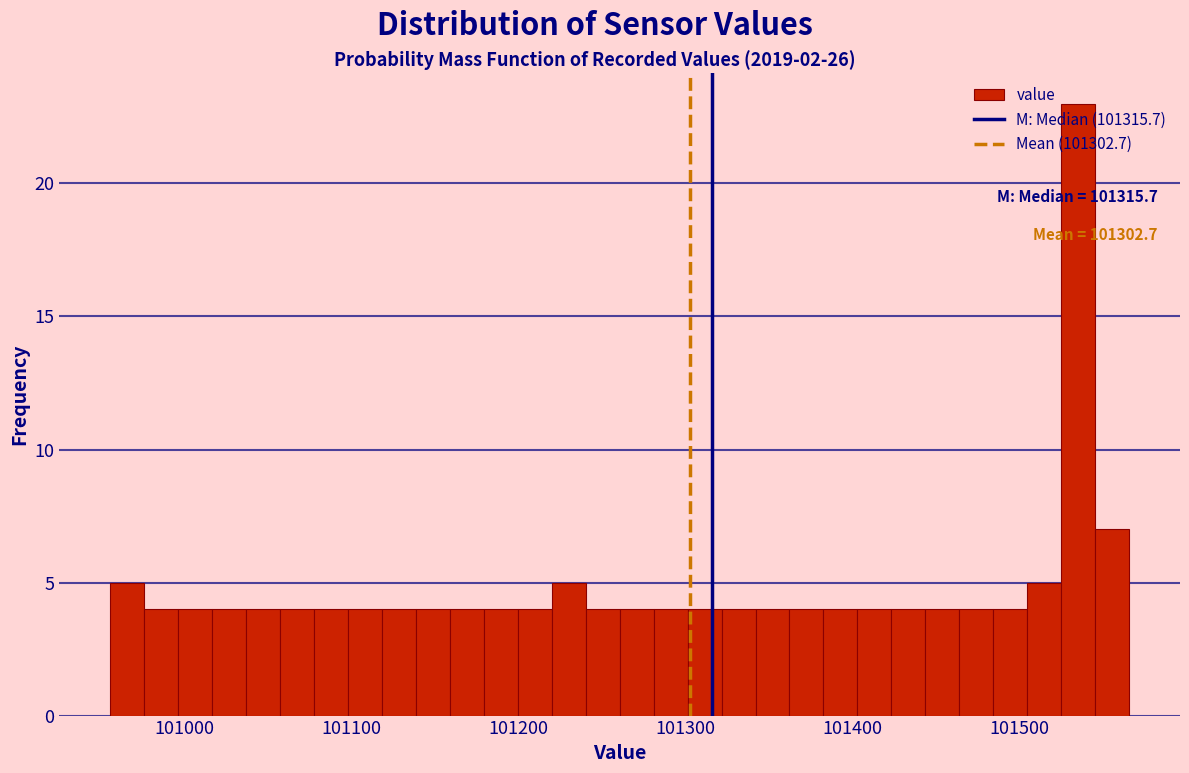

Read against the x-axis, roughly where is the centre of the tallest bar?

101540